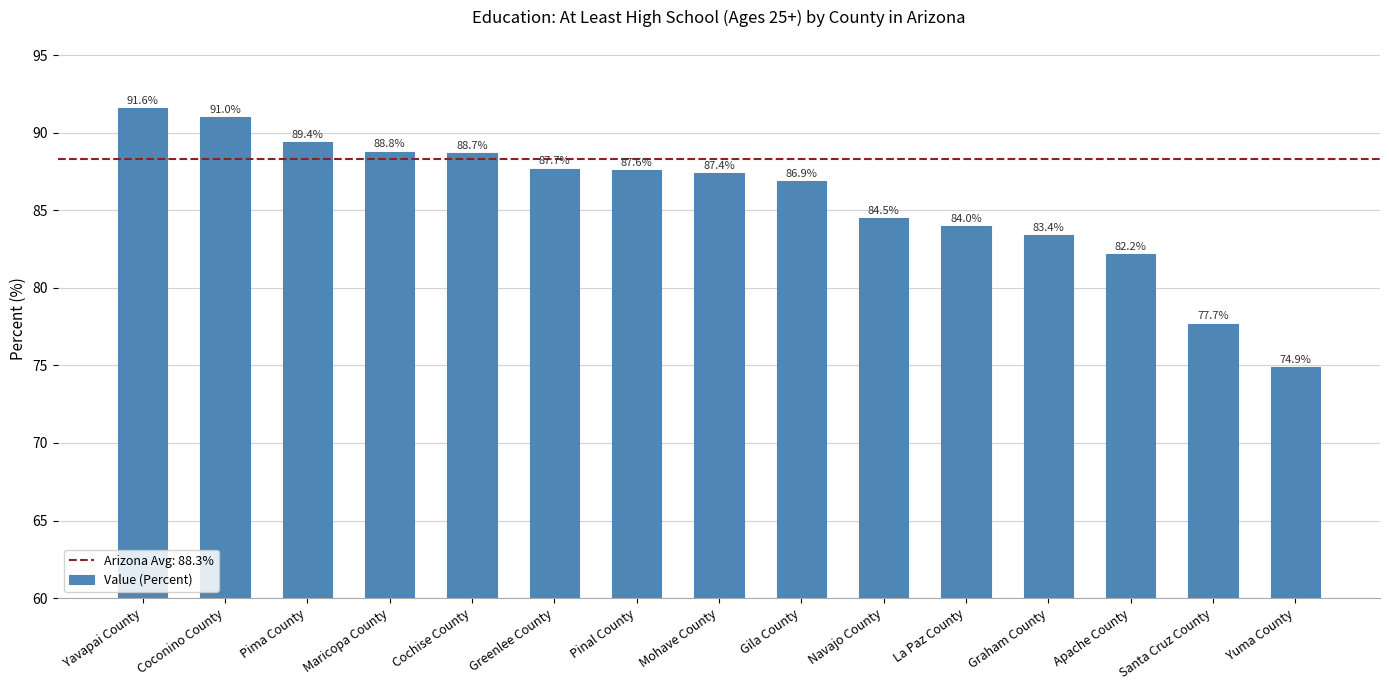

What is the difference between the values at La Paz County and Apache County?

1.8